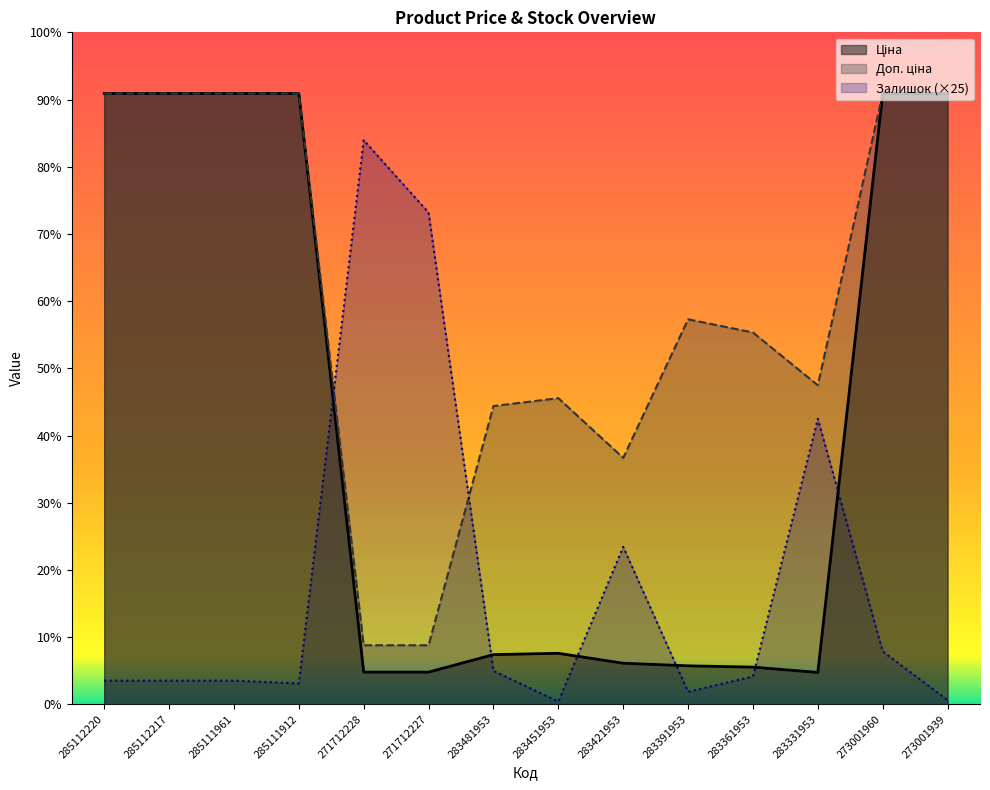

How many distinct data groups are displayed?

3